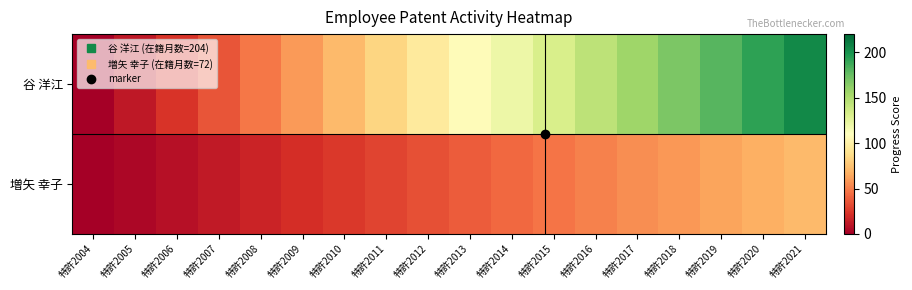

At 特許2014, list the series in order from largest to smallest.

谷 洋江, 増矢 幸子